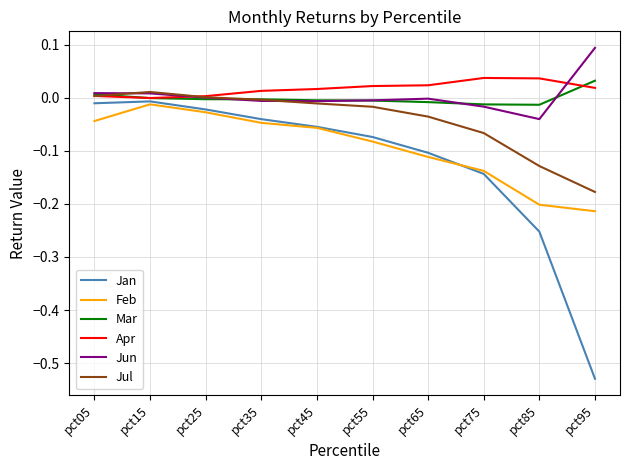

What are all the series names shown in the legend?

Jan, Feb, Mar, Apr, Jun, Jul